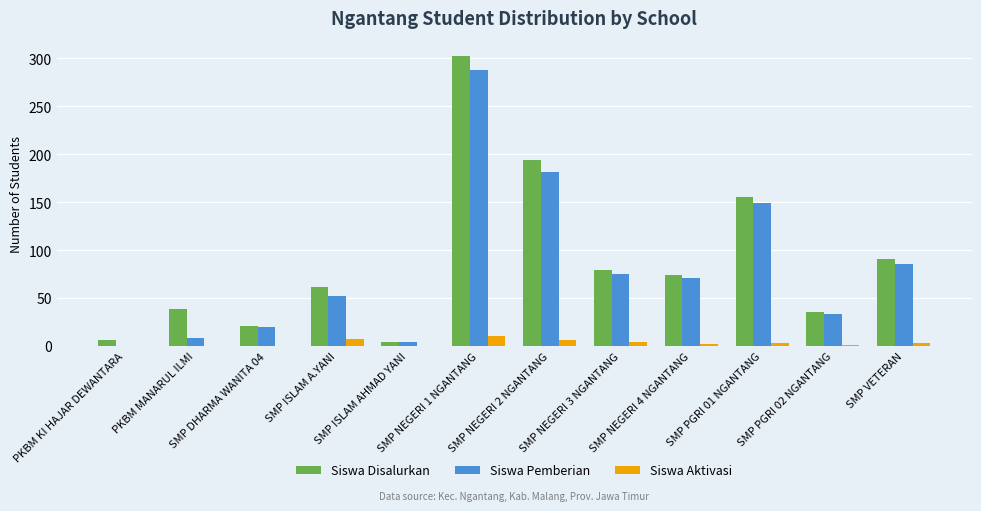

What is the maximum value for Siswa Pemberian?

288